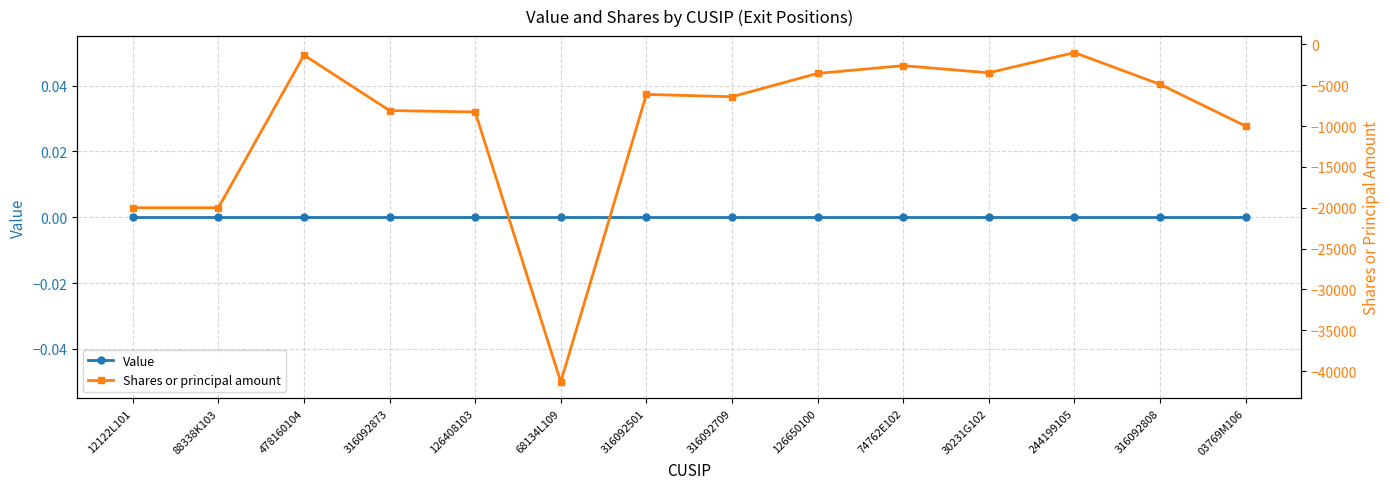

Reading right to left, what are all the values shown in this chart?

Value: 03769M106=0	316092808=0	244199105=0	30231G102=0	74762E102=0	126650100=0	316092709=0	316092501=0	68134L109=0	126408103=0	316092873=0	478160104=0	88338K103=0	12122L101=0
Shares or principal amount: 03769M106=-10000	316092808=-4890	244199105=-1000	30231G102=-3477	74762E102=-2600	126650100=-3550	316092709=-6410	316092501=-6125	68134L109=-41334	126408103=-8275	316092873=-8100	478160104=-1315	88338K103=-20000	12122L101=-20000